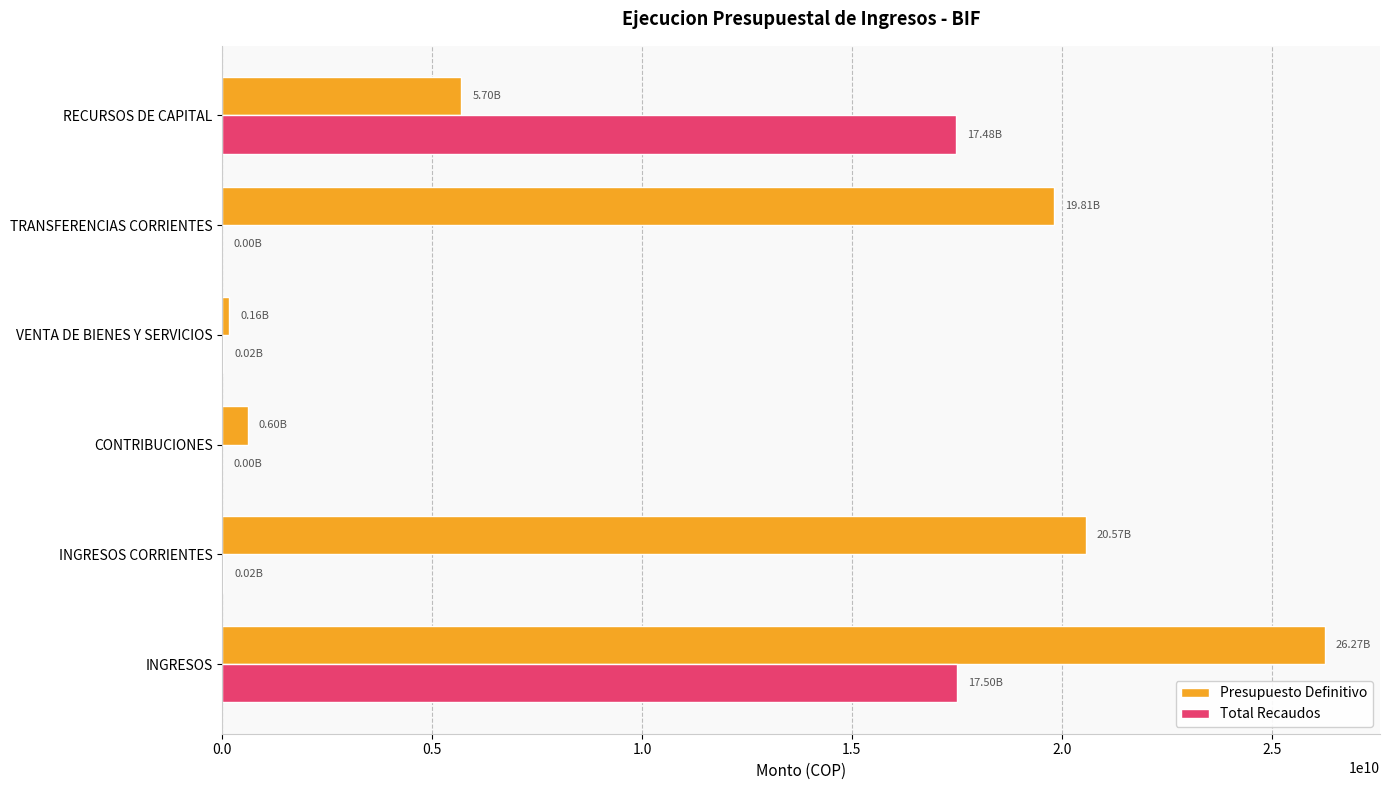

Where is Presupuesto Definitivo nearest to the value 13213367357?

TRANSFERENCIAS CORRIENTES